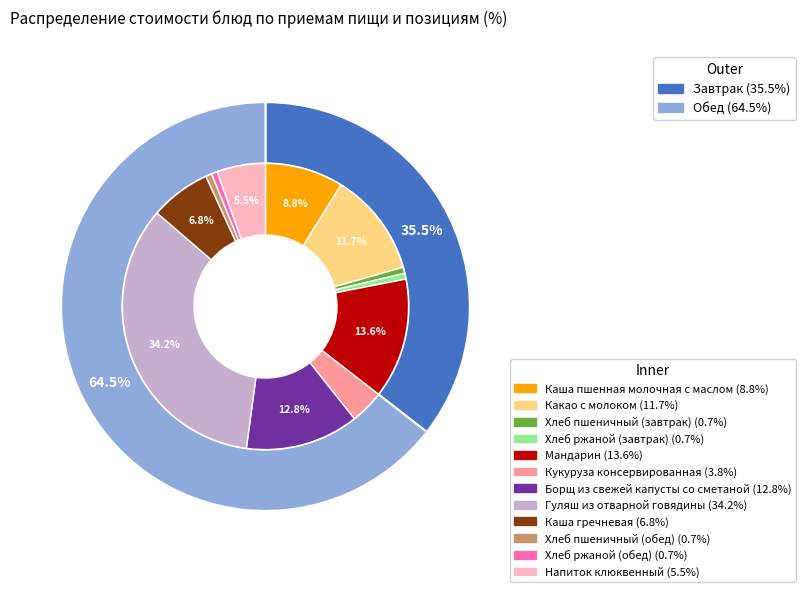

Is it true that Кукуруза консервированная is 17% of the pie?

False